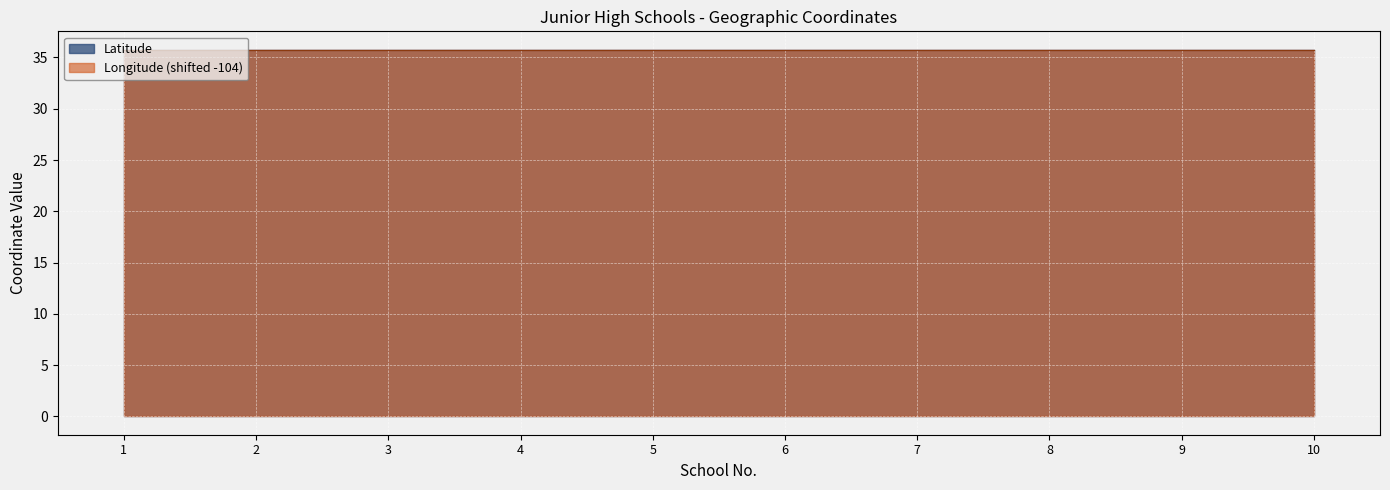

Reading left to right, list all the values displayed in this chart.

Latitude: 1=35.7	2=35.7	3=35.7	4=35.7	5=35.7	6=35.7	7=35.7	8=35.7	9=35.7	10=35.7
Longitude: 1=35.7	2=35.7	3=35.8	4=35.8	5=35.8	6=35.7	7=35.8	8=35.7	9=35.8	10=35.7